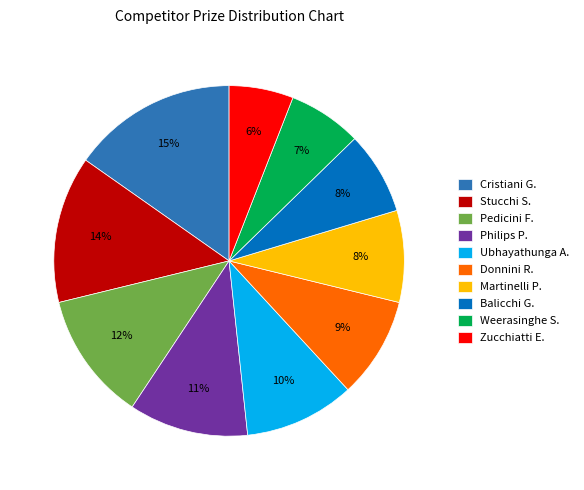

Which slice is the largest?

Cristiani G.